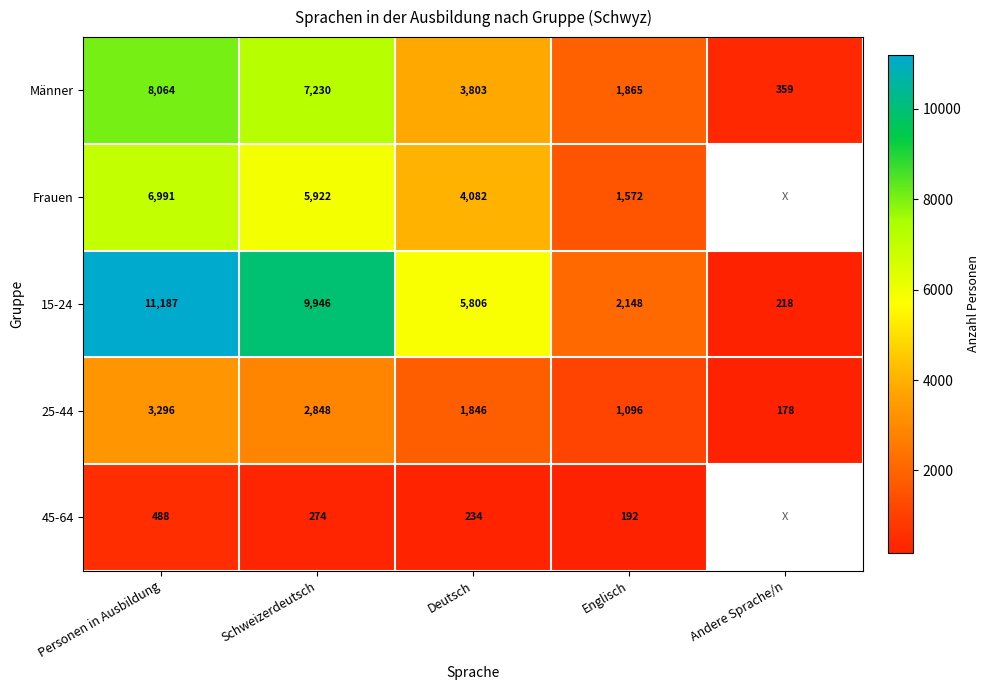

At how many categories does at least one series exceed 6766?

2